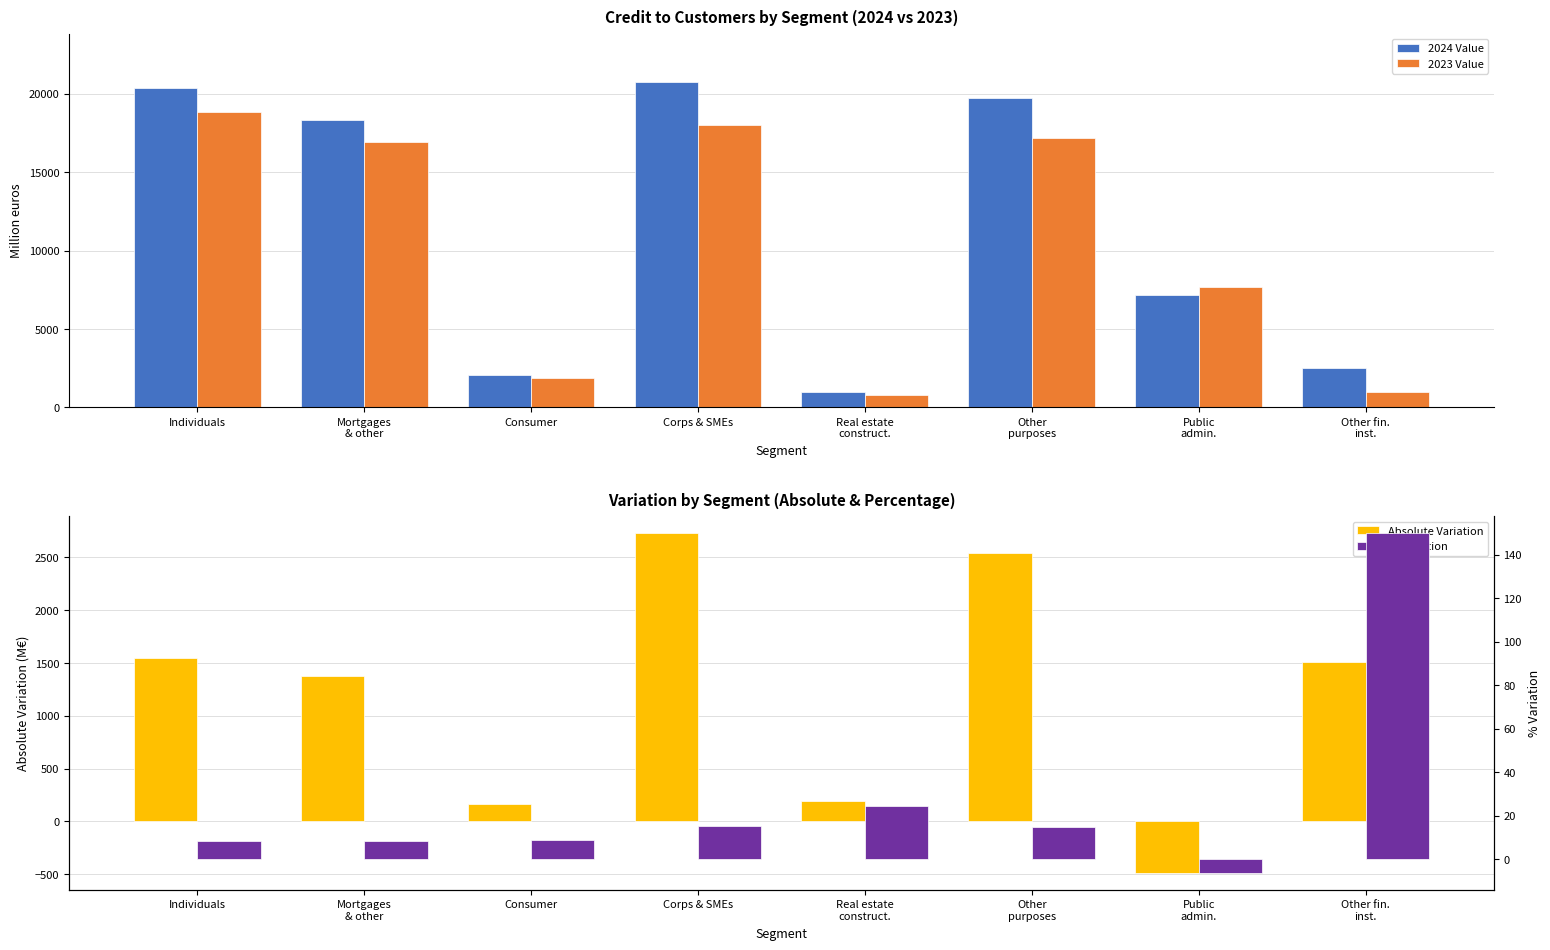

Is it true that 2023 Value equals 30345.1 at Other
purposes?

False